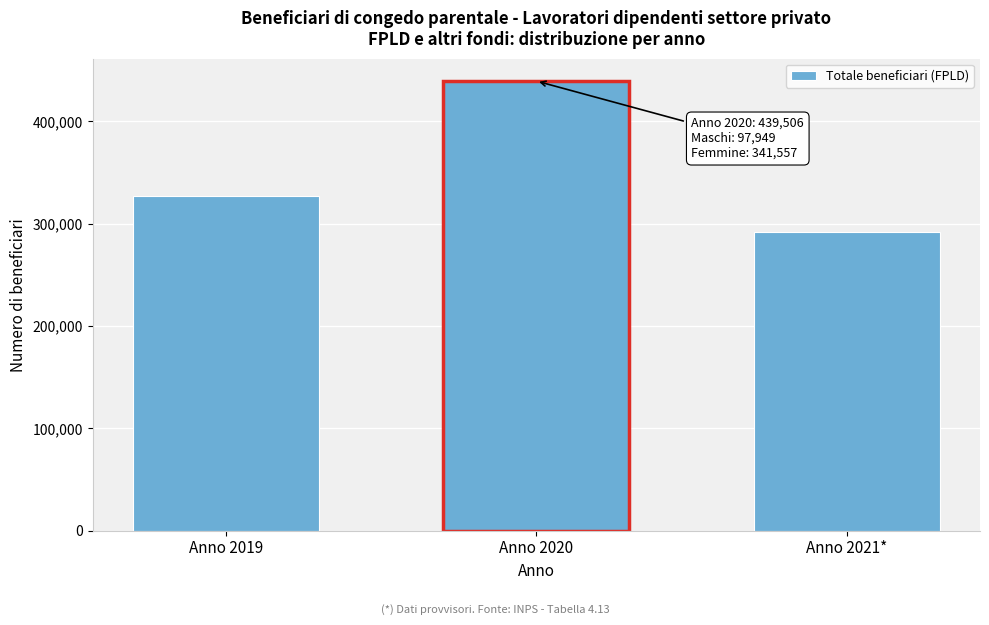

Reading right to left, transcribe all the data shown in this chart.

292219	439506	327068